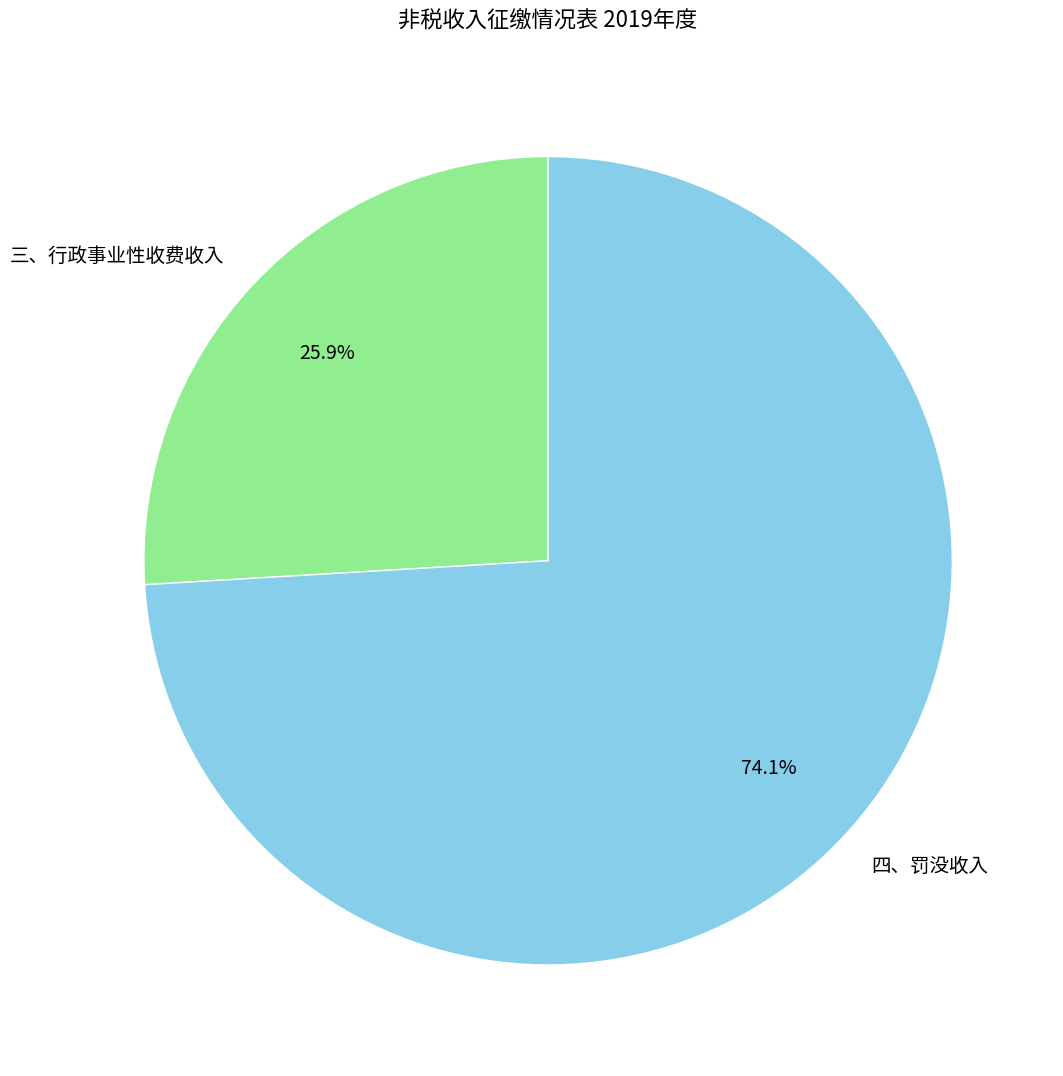

Between 三、行政事业性收费收入 and 四、罚没收入, which is larger?

四、罚没收入